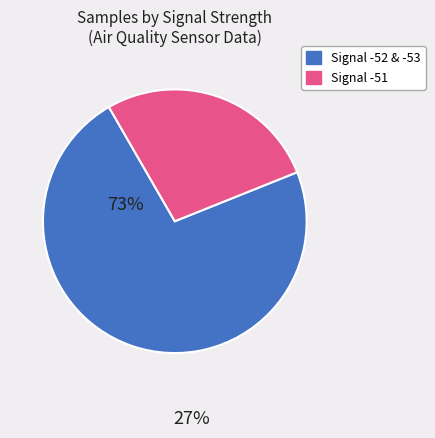

Does any single category account for the majority?

Yes